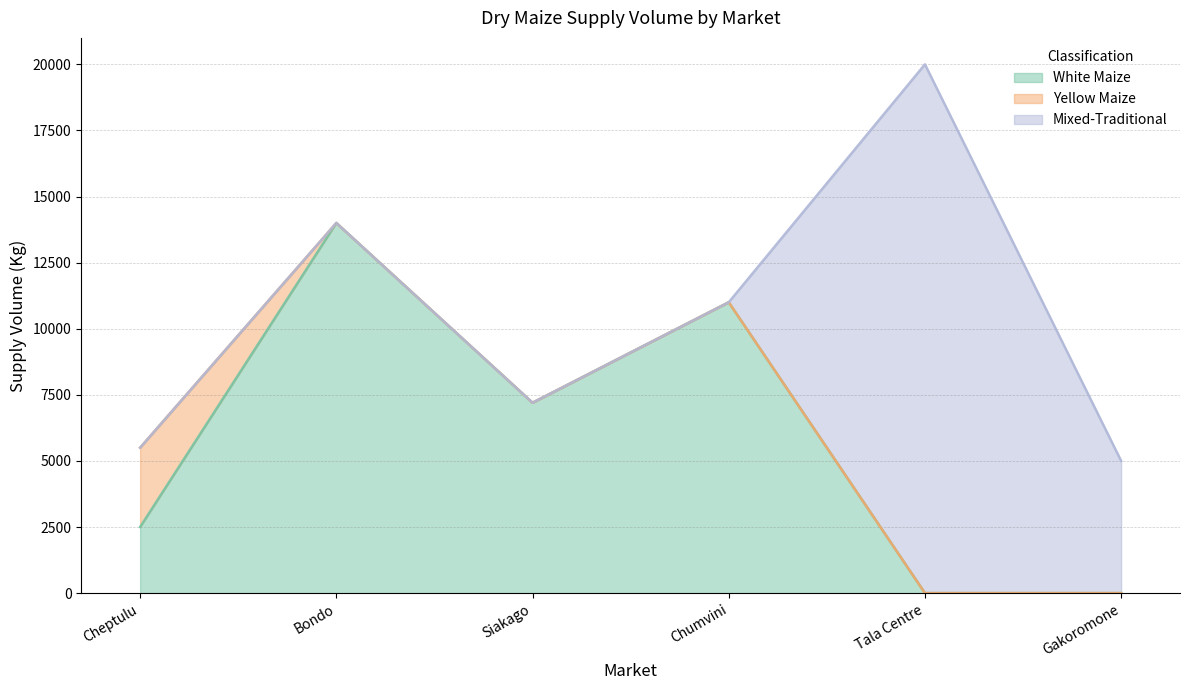

How many lines are shown in the chart?

3